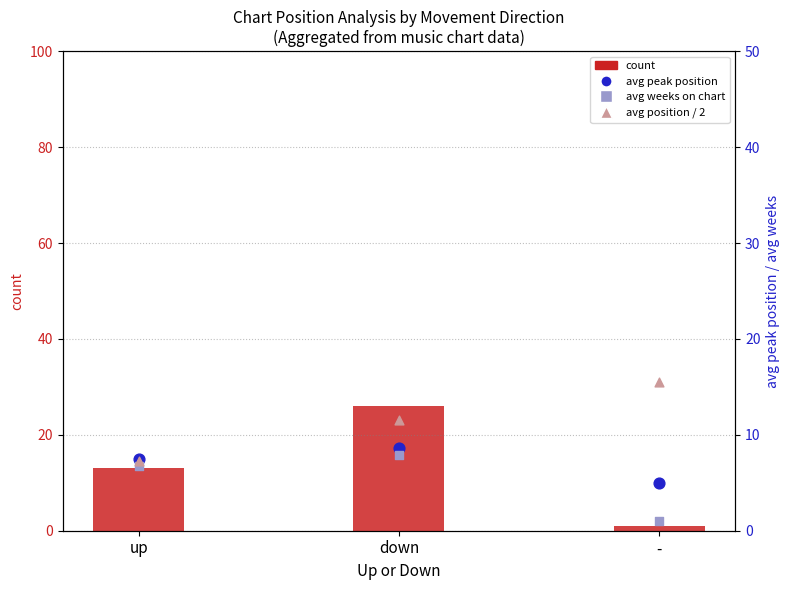

Which series has the widest spread of Y values?

count